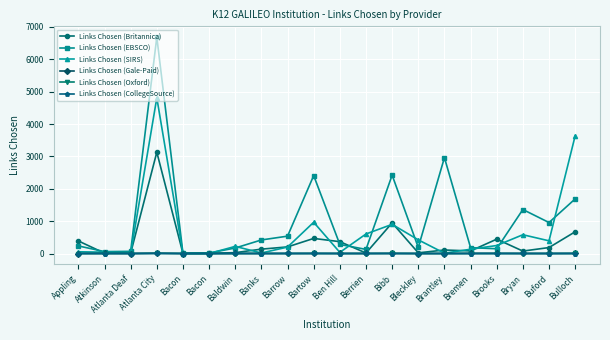

What is the sum of all Links Chosen (Gale-Paid) values?

39